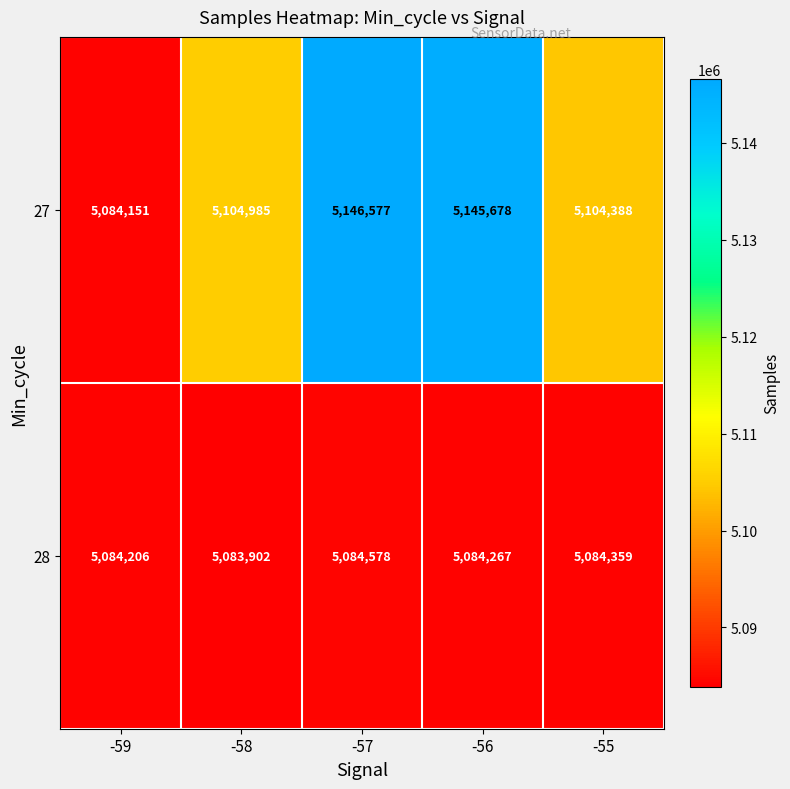

What value does the 27 series have at -59?

5084151